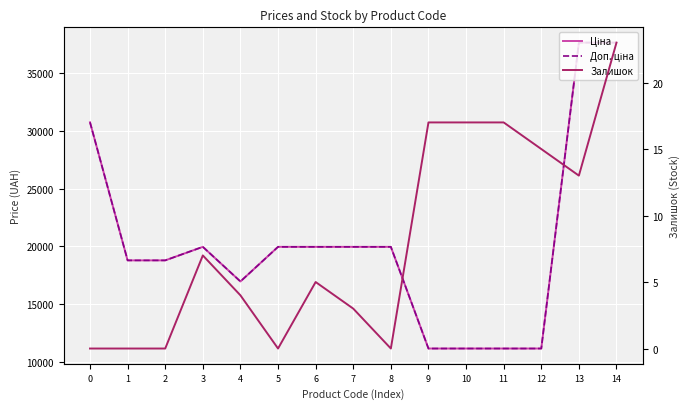

Reading left to right, what are all the values shown in this chart?

Ціна: 0=30717.1	1=18796.8	2=18796.8	3=19964.2	4=16976.3	5=19964.2	6=19964.2	7=19964.2	8=19964.2	9=11188.2	10=11188.2	11=11188.2	12=11188.2	13=37593.6	14=37593.6
Доп. ціна: 0=30717.1	1=18796.8	2=18796.8	3=19964.2	4=16976.3	5=19964.2	6=19964.2	7=19964.2	8=19964.2	9=11188.2	10=11188.2	11=11188.2	12=11188.2	13=37593.6	14=37593.6
Залишок: 0=0.0	1=0.0	2=0.0	3=7.0	4=4.0	5=0.0	6=5.0	7=3.0	8=0.0	9=17.0	10=17.0	11=17.0	12=15.0	13=13.0	14=23.0